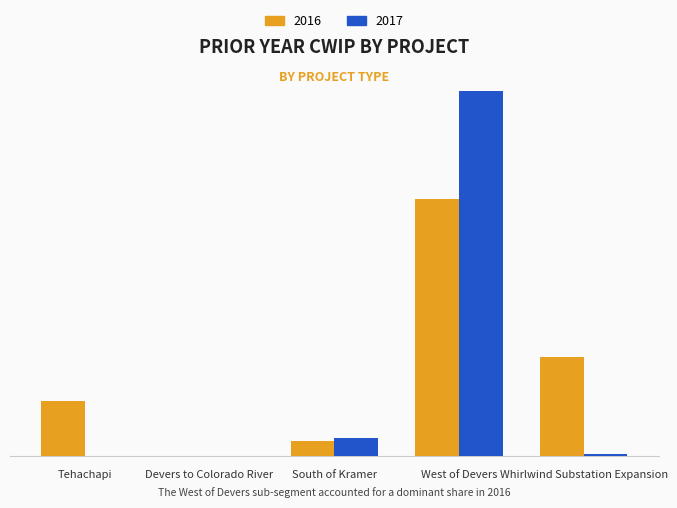

True or false: 2016 has a value of 4204927.1 at South of Kramer.

True